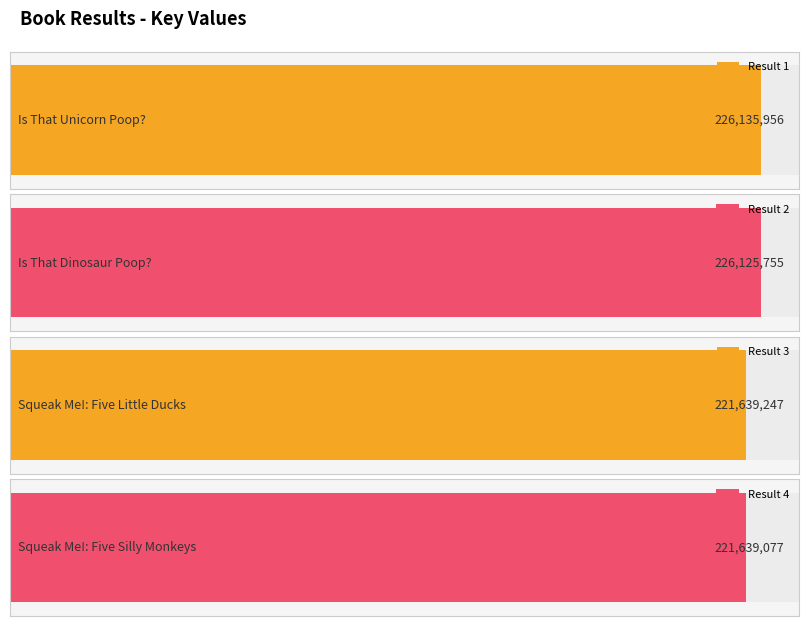

What is the sum of all values?

895540035